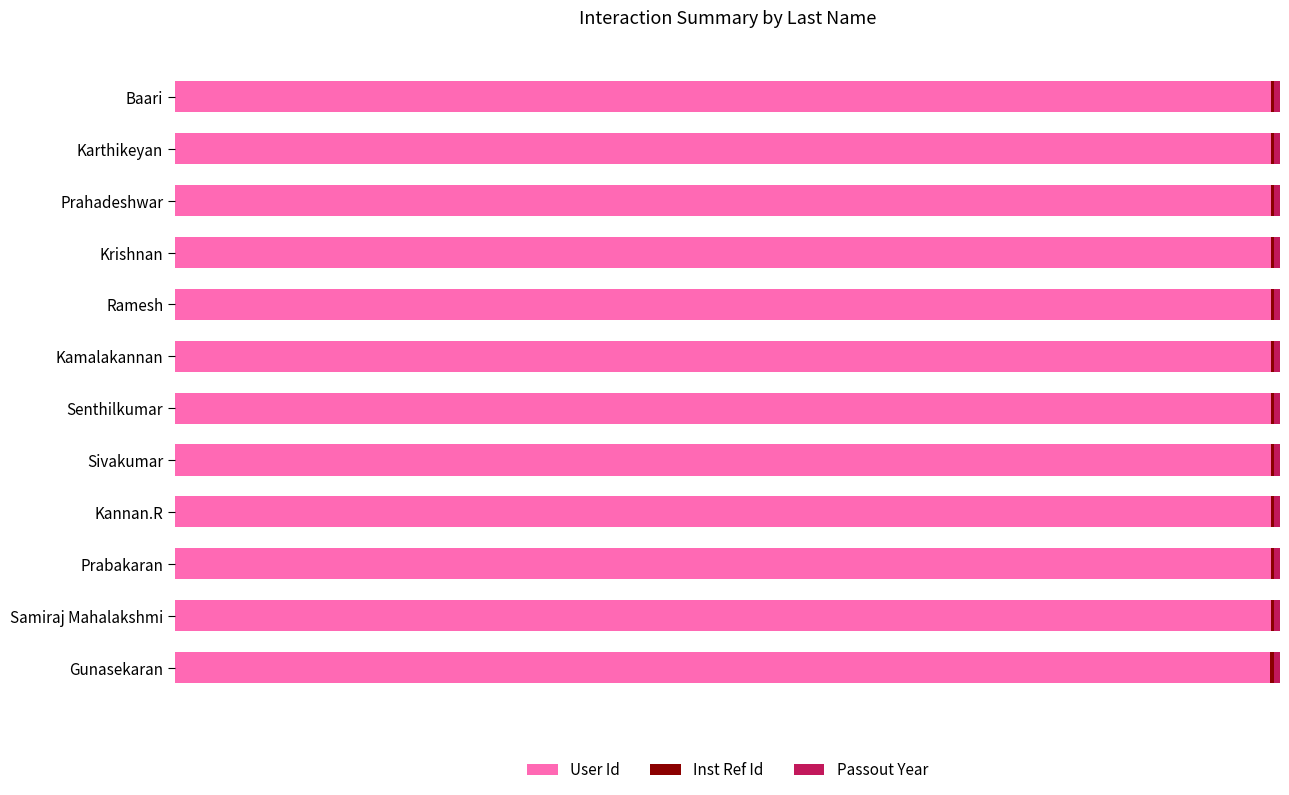

Count the number of data series in this chart.

3